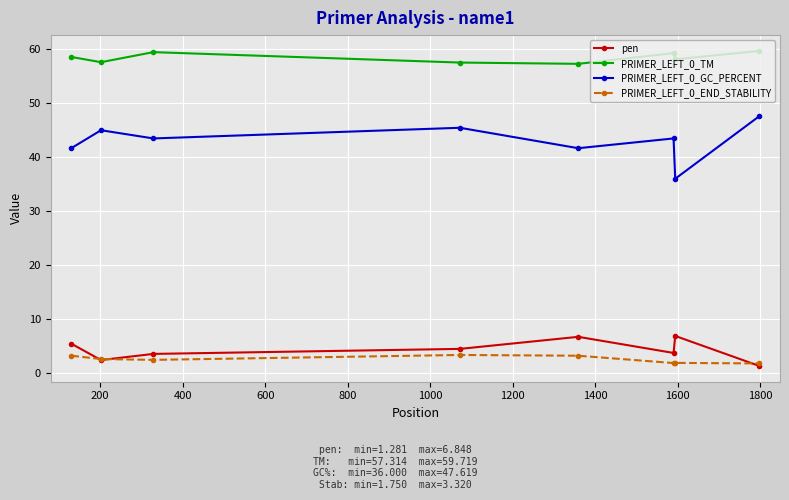

In PRIMER_LEFT_0_GC_PERCENT, how many points are higher than both neighbors (excluding endpoints)?

3